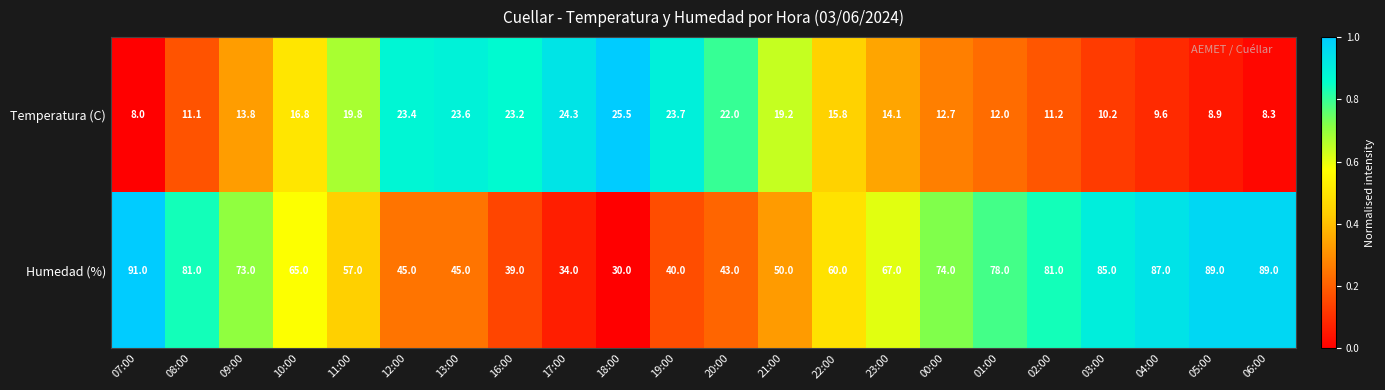

What is the approximate value of Temperatura (C) at 03:00?

10.2